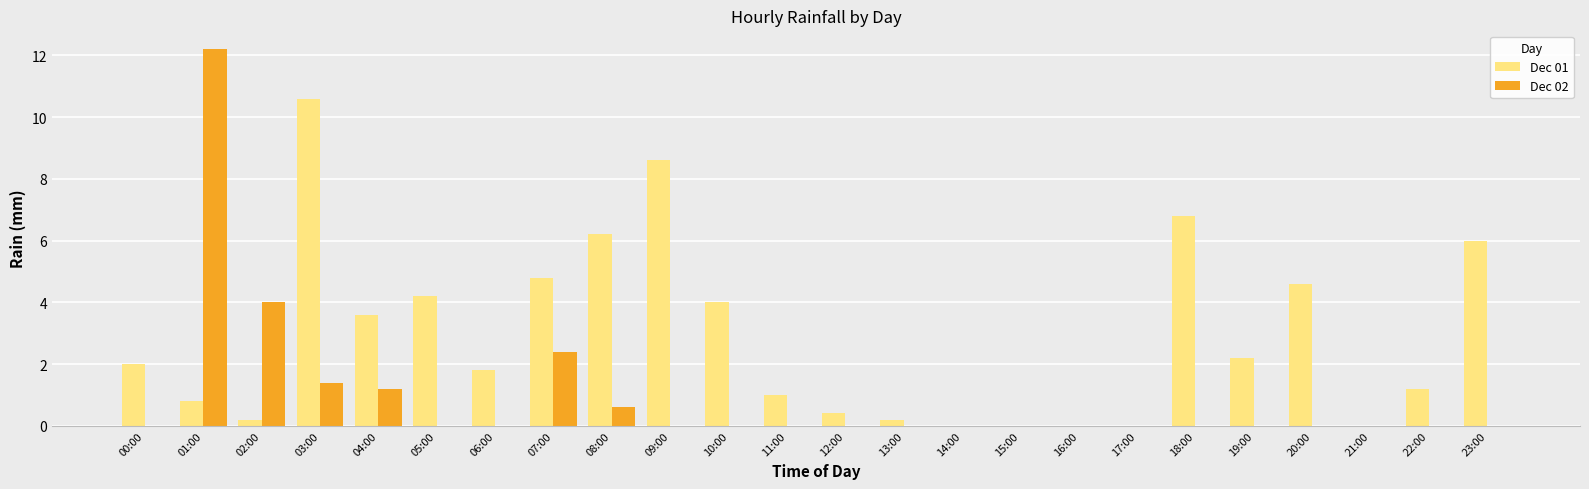

At which label does Dec 01 reach its peak?

03:00